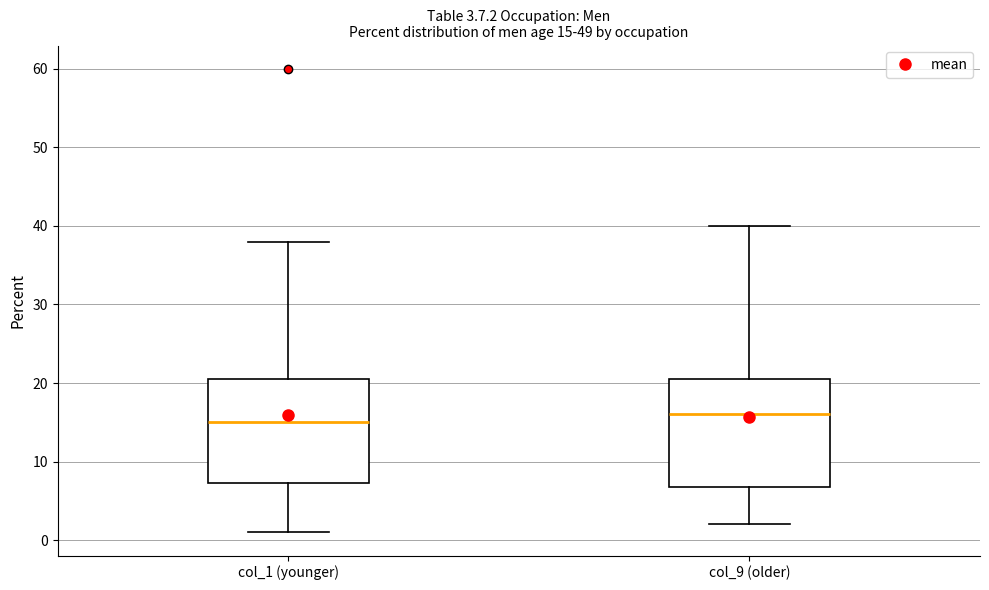

Which box's median line is the highest?

col_9 (older)